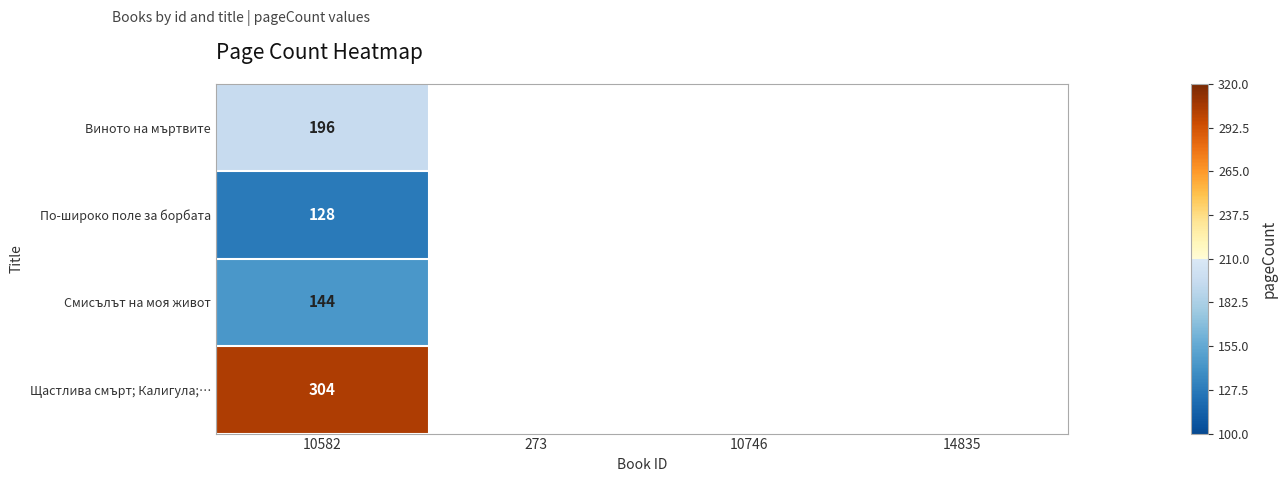

What is the total value across all series at 10582?

772